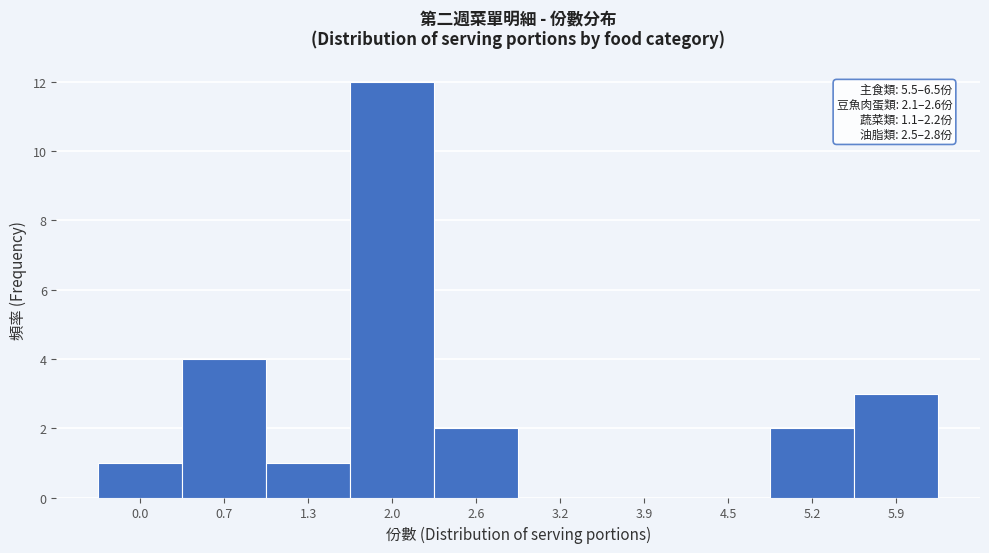

Reading left to right, what are all the values shown in this chart?

0.0=1	0.7=4	1.3=1	2.0=12	2.6=2	3.2=0	3.9=0	4.5=0	5.2=2	5.9=3